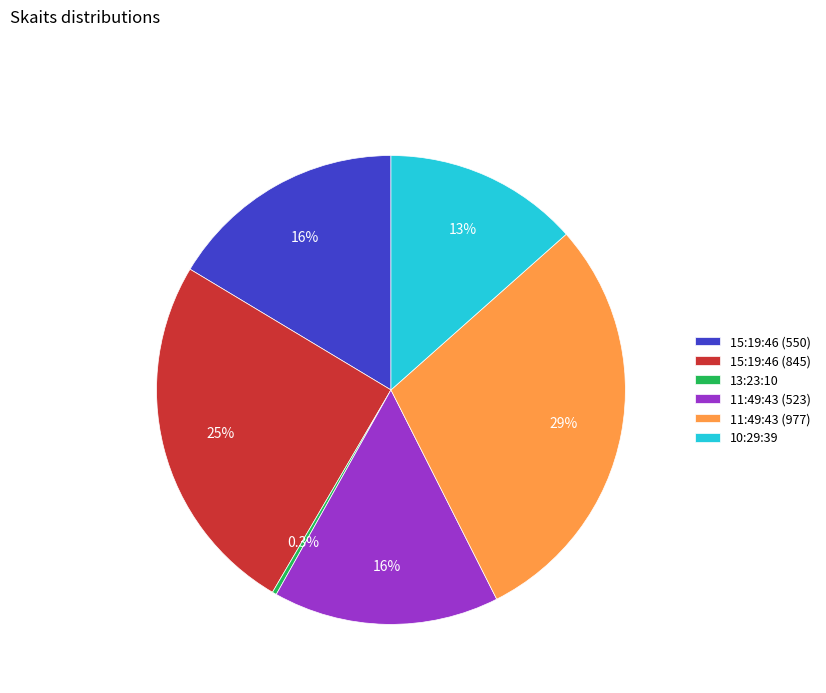

Which category has the smallest portion of the pie?

13:23:10